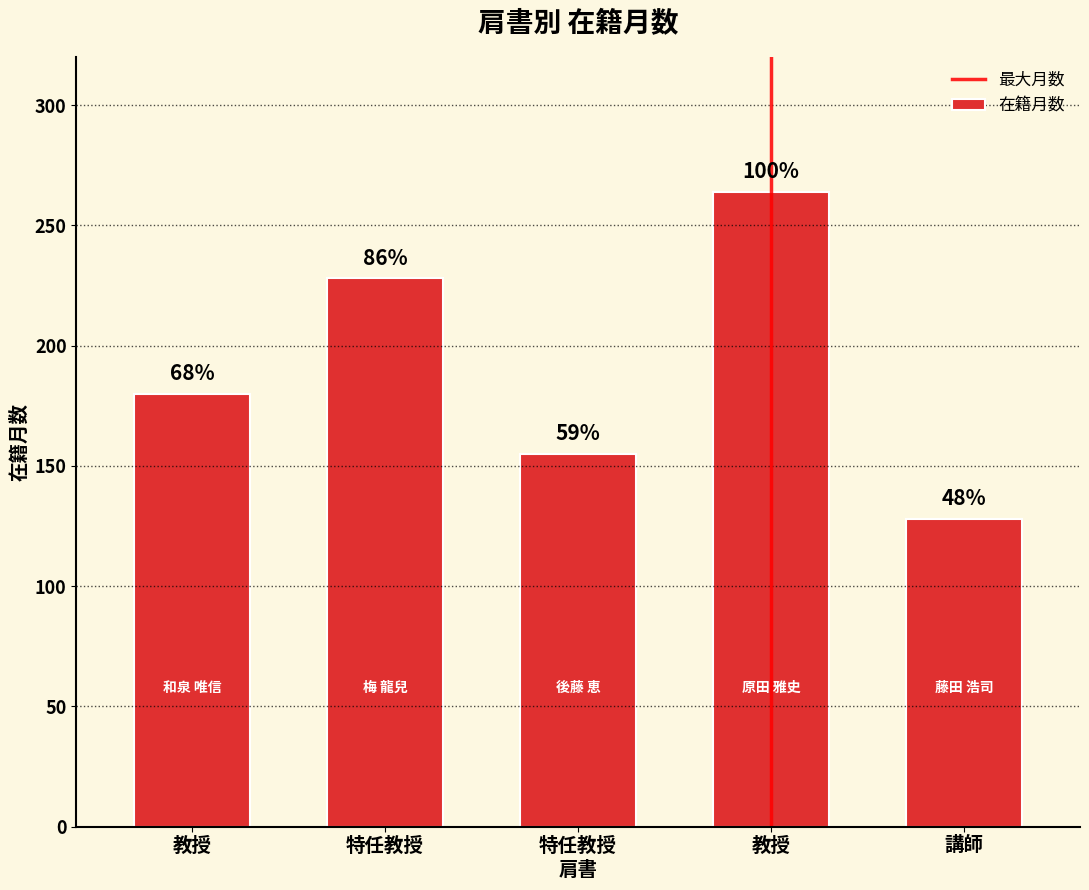

Are the bars horizontal?

No